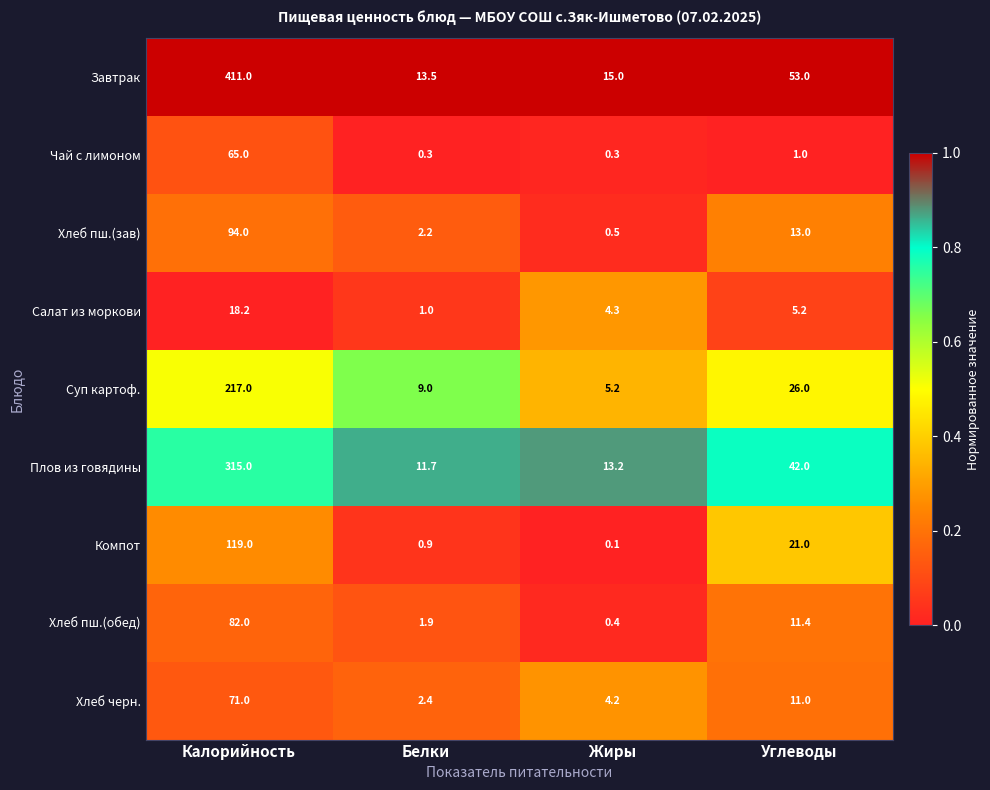

Is it true that Хлеб пш.(зав) equals 159.3 at Калорийность?

False